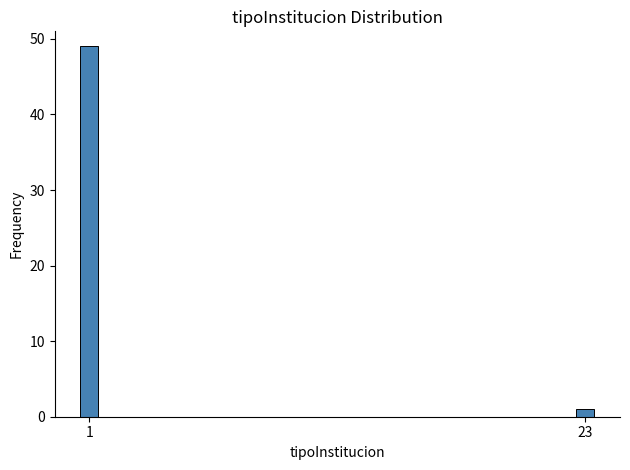

Reading left to right, what are all the values shown in this chart?

1=49	23=1